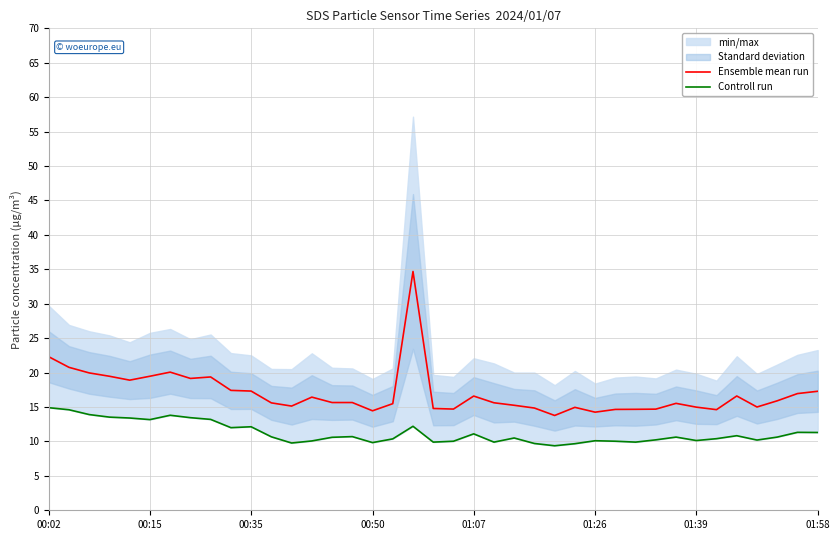

What is the difference between the maximum and second lowest values in the Controll run series?

5.2